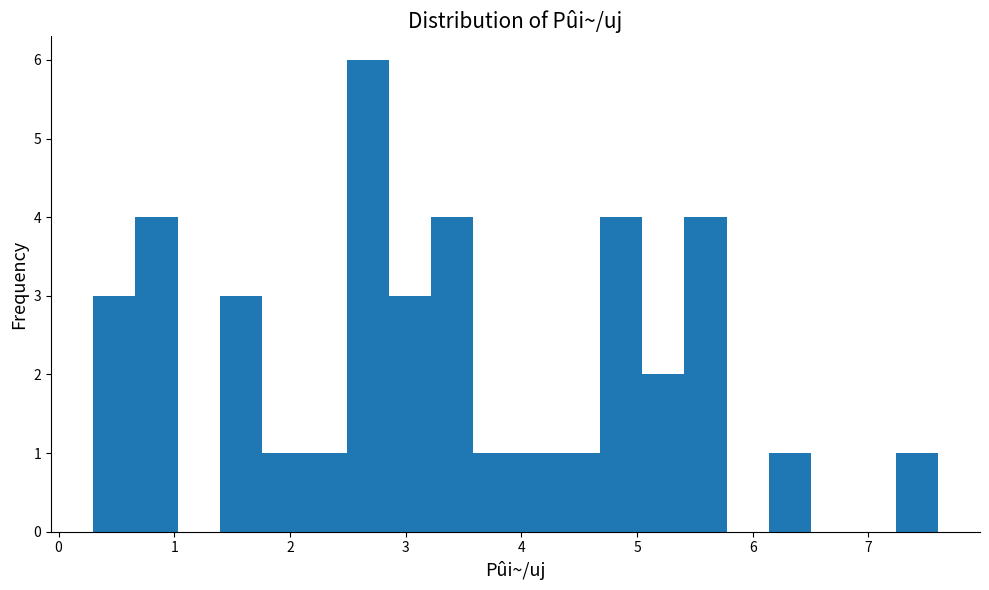

Around what value on the x-axis is the tallest bar? Give the approximate position of its centre, as read against the axis.

2.7